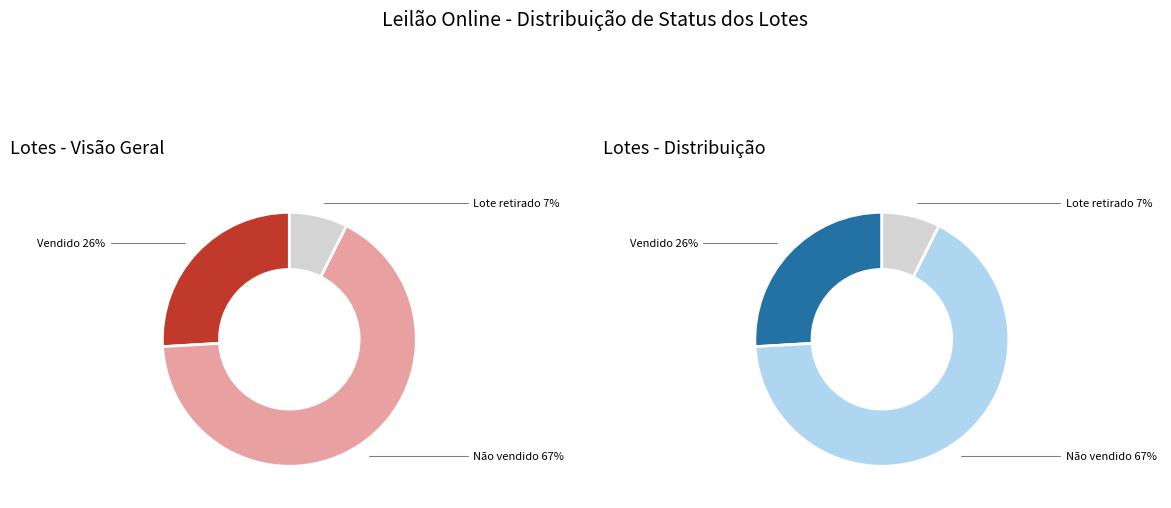

The Vendido slice represents 40% of the pie. True or false?

False